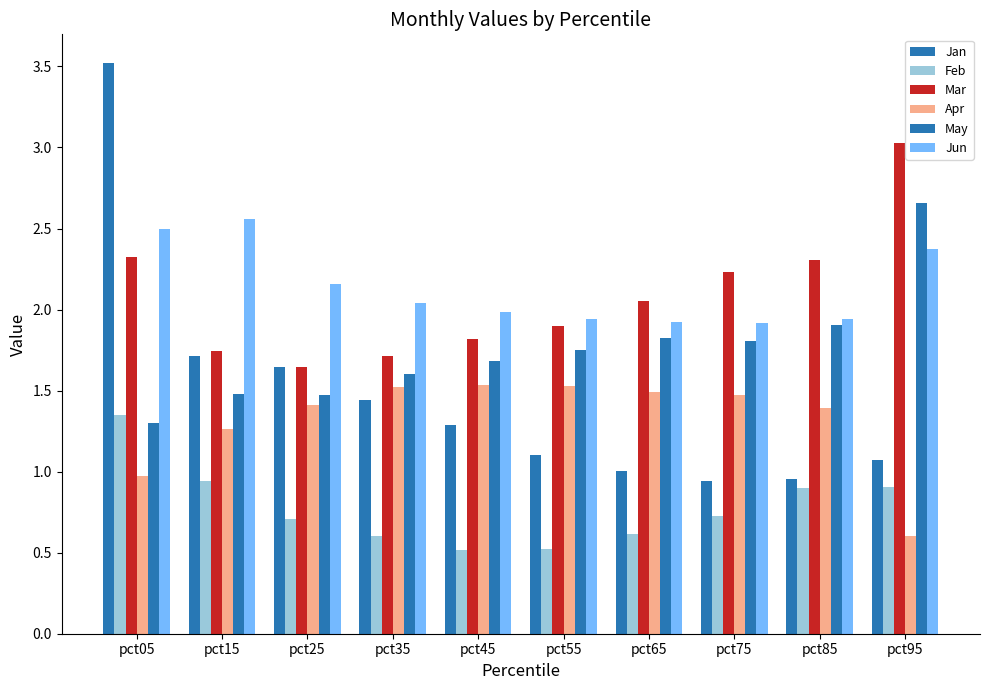

How many distinct data groups are displayed?

6